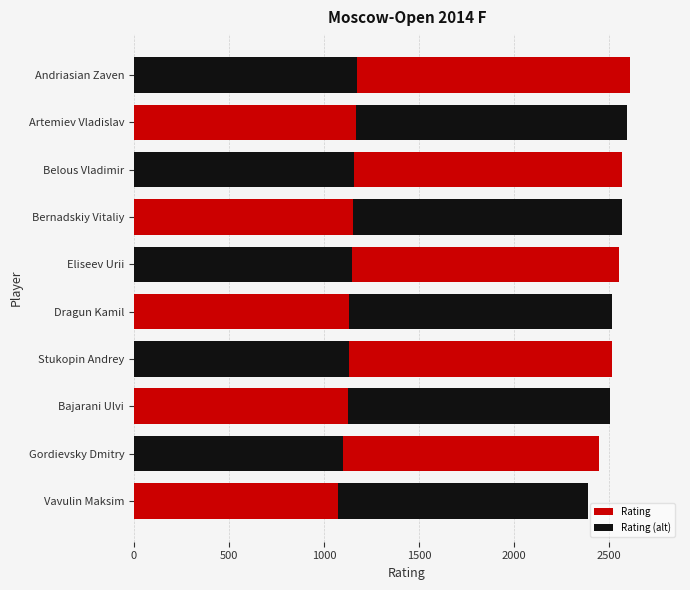

Reading right to left, list all the values displayed in this chart.

Rating: 2390.0	2444.0	2504.0	2517.0	2517.0	2549.0	2565.0	2569.0	2595.0	2611.0
Rating (alt): 1075.5	1099.8	1126.8	1132.7	1132.7	1147.0	1154.2	1156.0	1167.8	1175.0